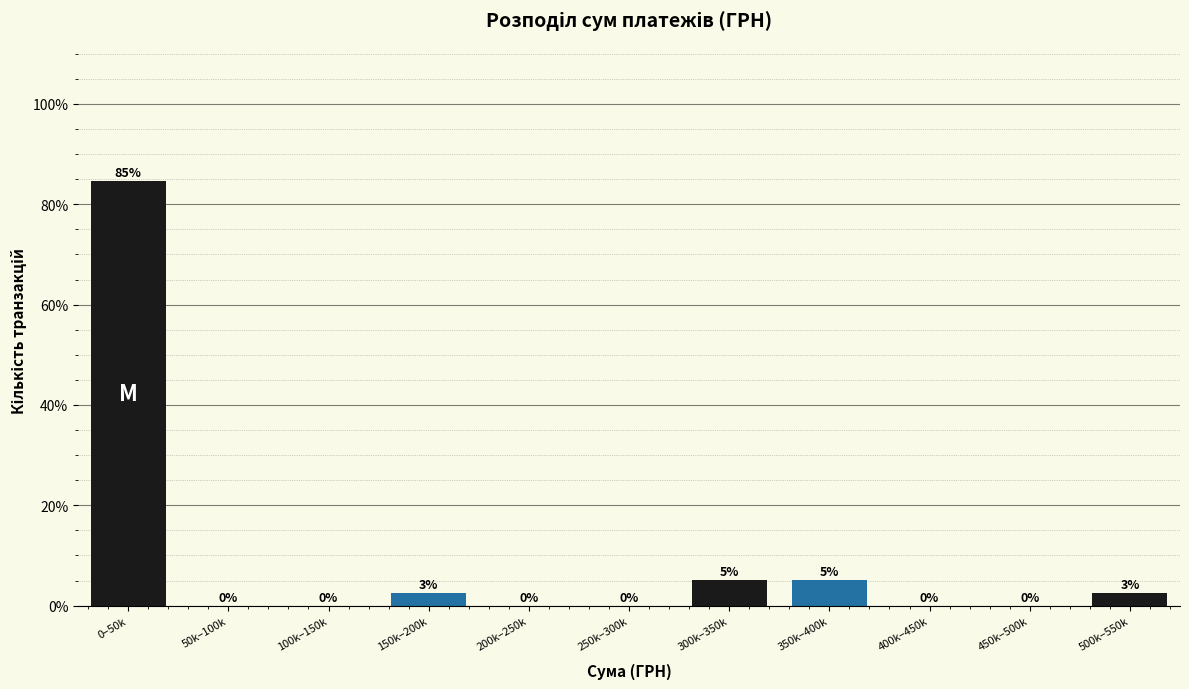

The value at 250k–300k is 0.0. True or false?

True